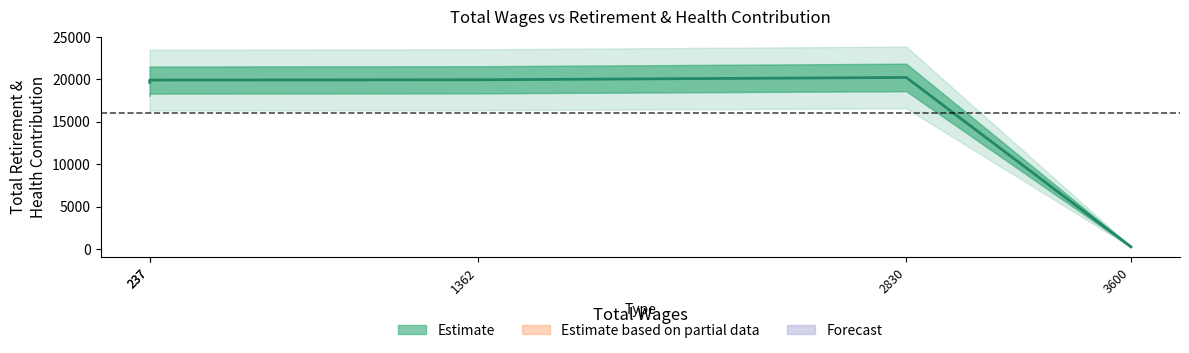

Where does the data first go above 19899?

1362